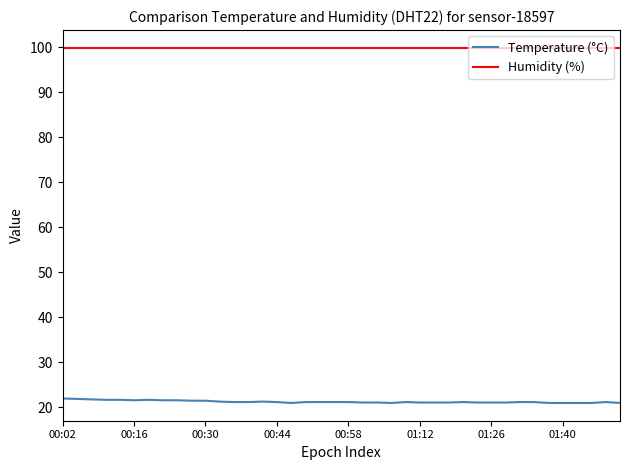

Which series has the widest spread of values?

Temperature (°C)